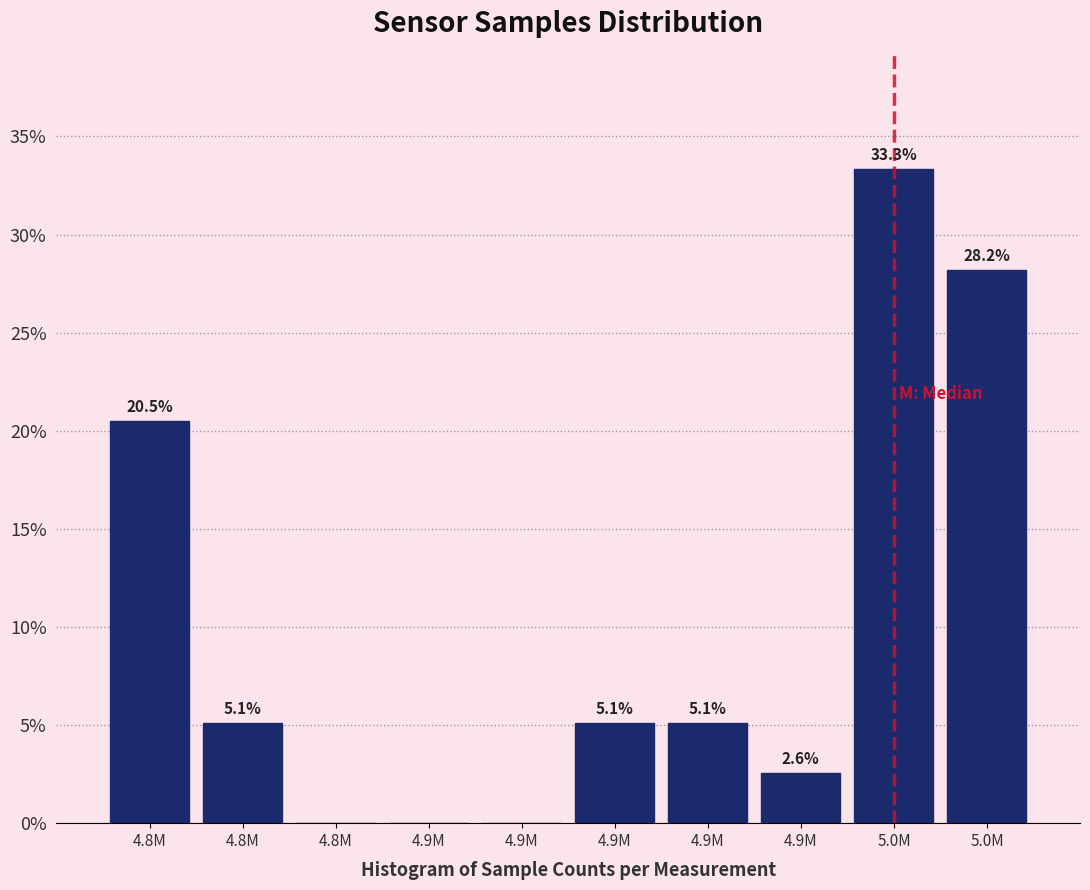

How many distinct data groups are displayed?

1